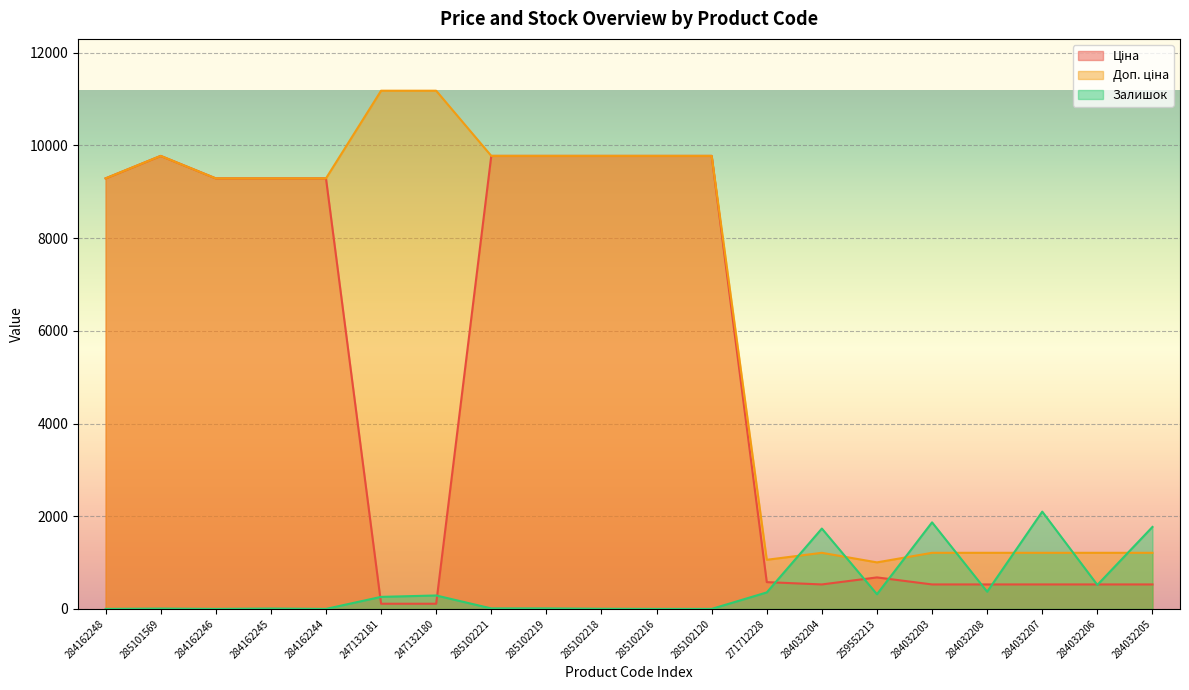

How many lines are shown in the chart?

3